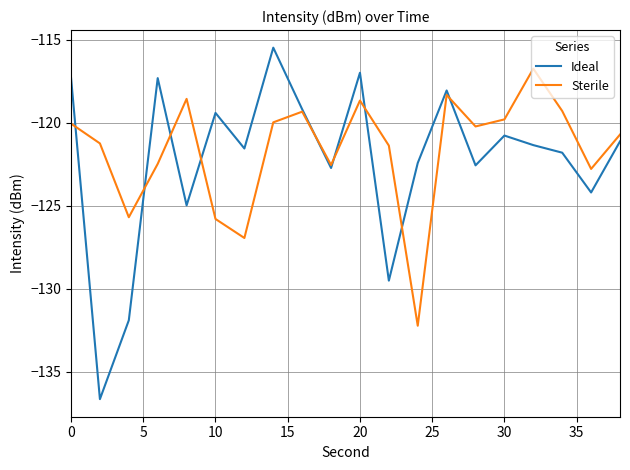

What is the maximum value for Sterile?

-116.7